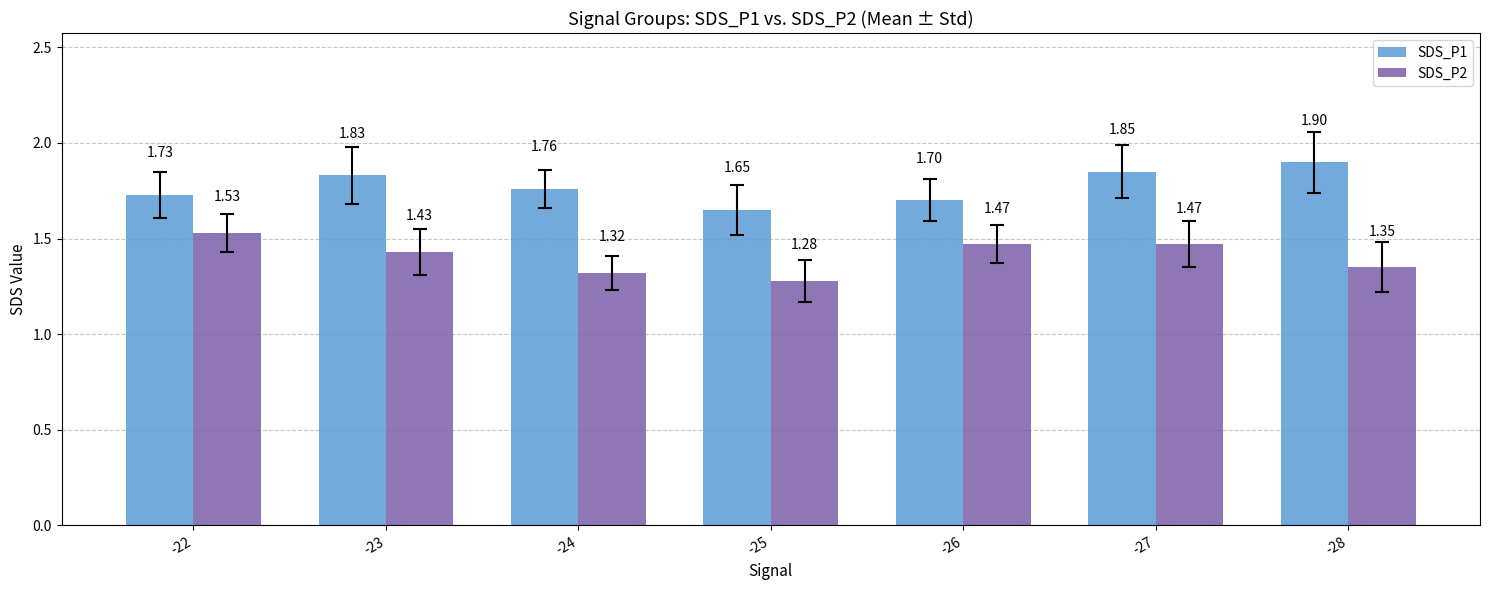

What is the difference between the SDS_P2 values at -22 and -28?

0.2